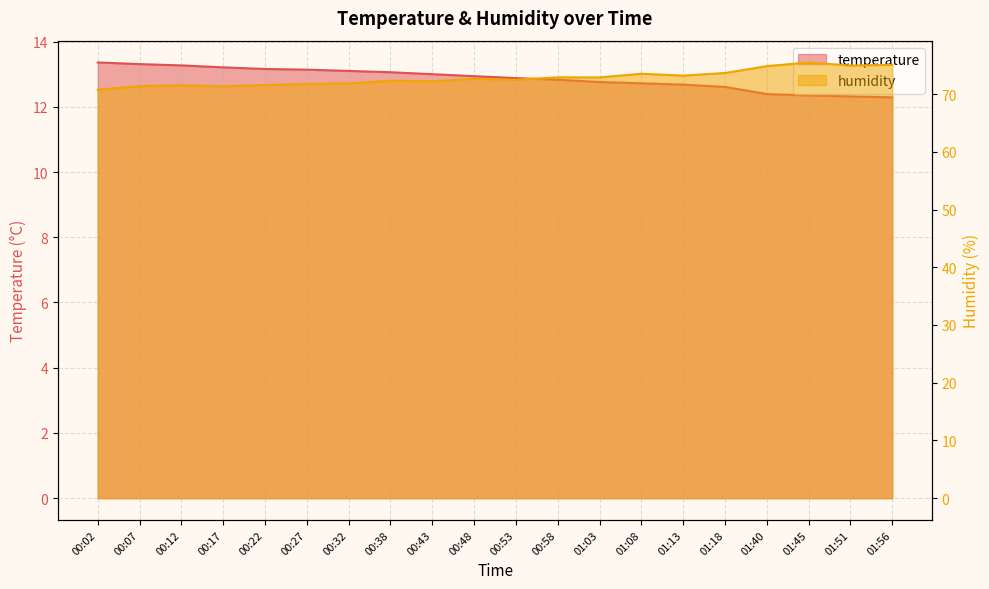

True or false: humidity and temperature intersect in this chart.

False